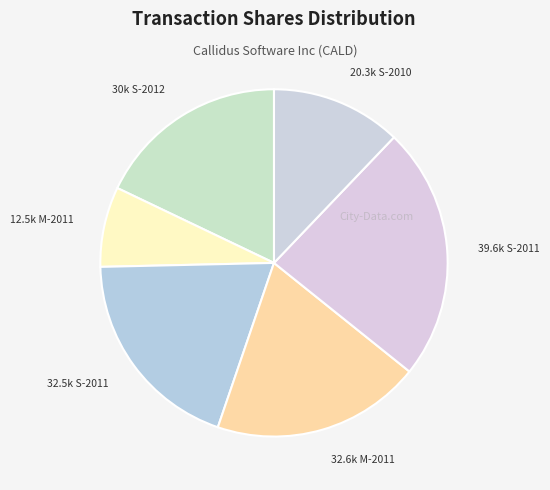

Is there a majority slice in this chart?

No